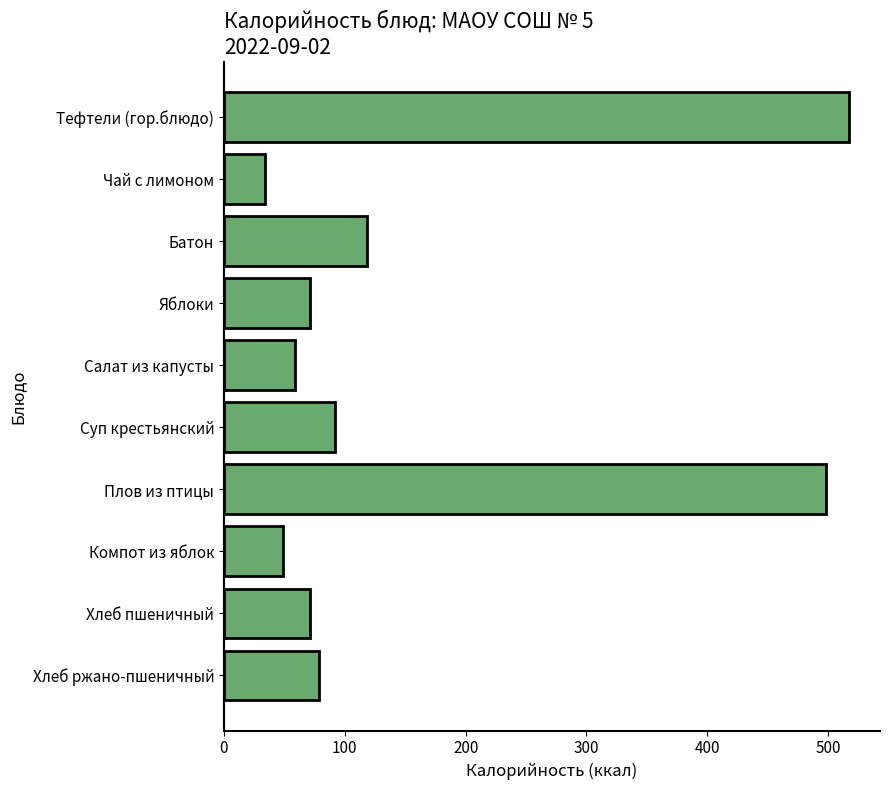

Approximately how many times larger is the value at Хлеб ржано-пшеничный compared to Чай с лимоном?

2.3